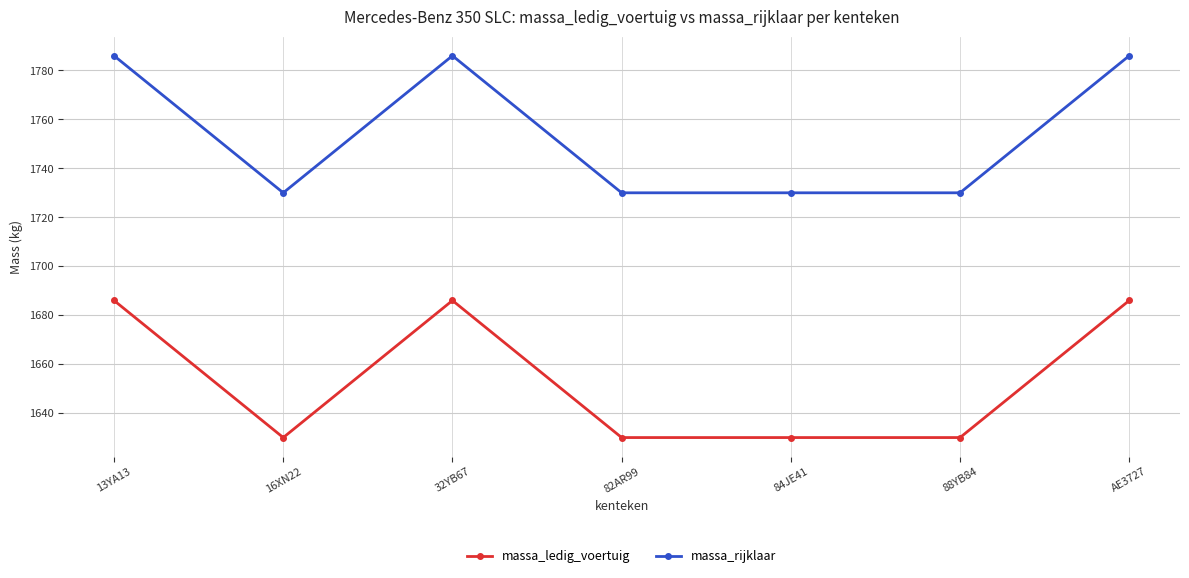

Reading right to left, list all the values displayed in this chart.

massa_ledig_voertuig: 1686	1630	1630	1630	1686	1630	1686
massa_rijklaar: 1786	1730	1730	1730	1786	1730	1786